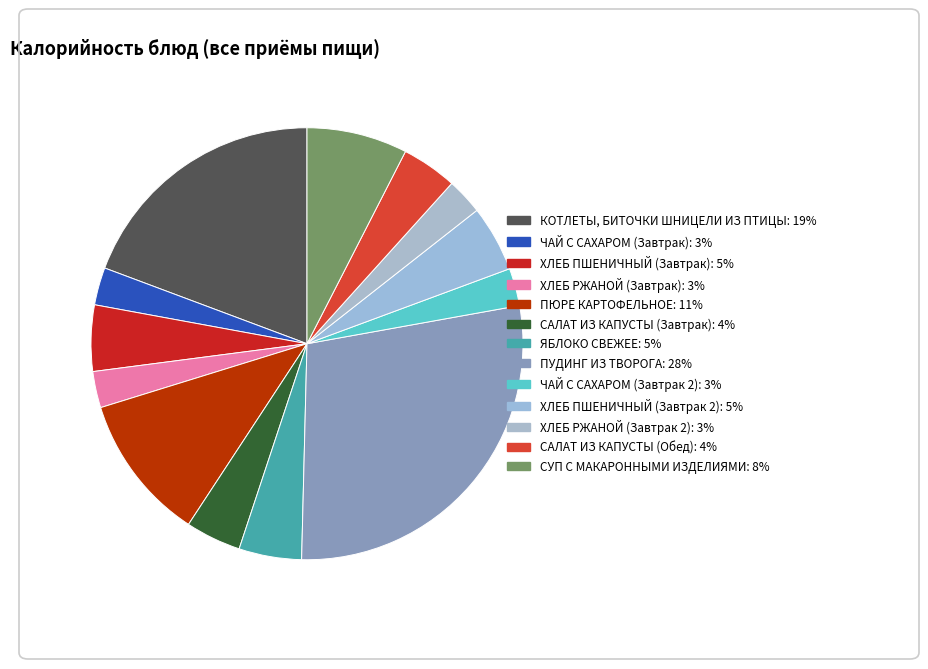

How many slices are in this pie chart?

13